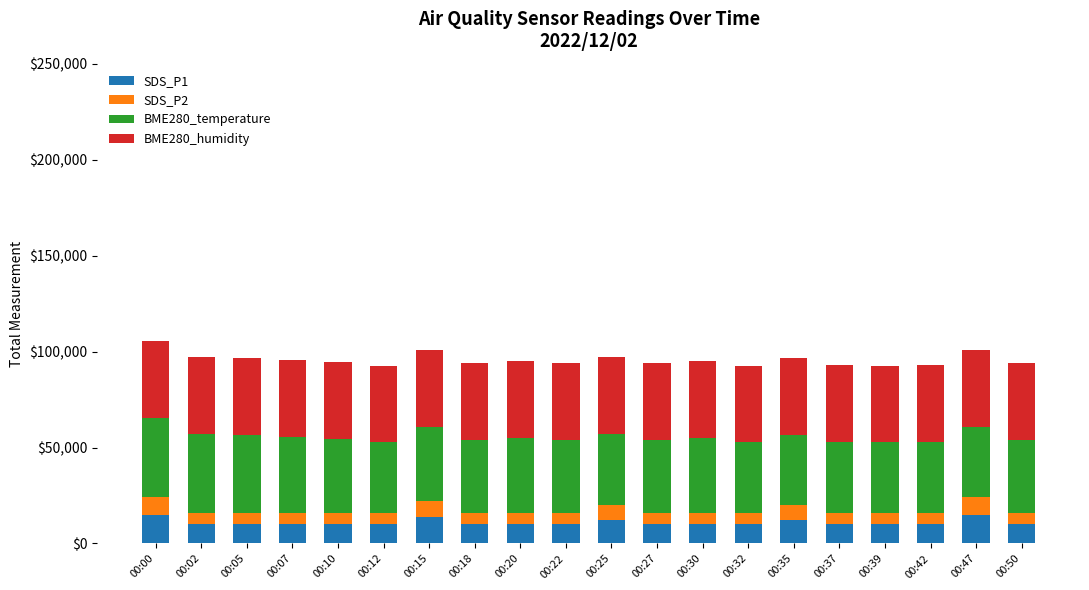

What is the total value across all series at 00:20?

94900.0